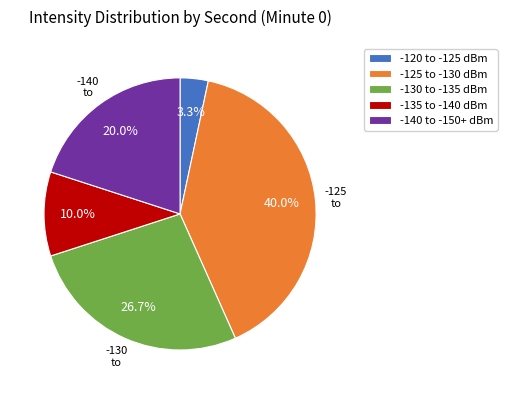

Does any single category account for the majority?

No